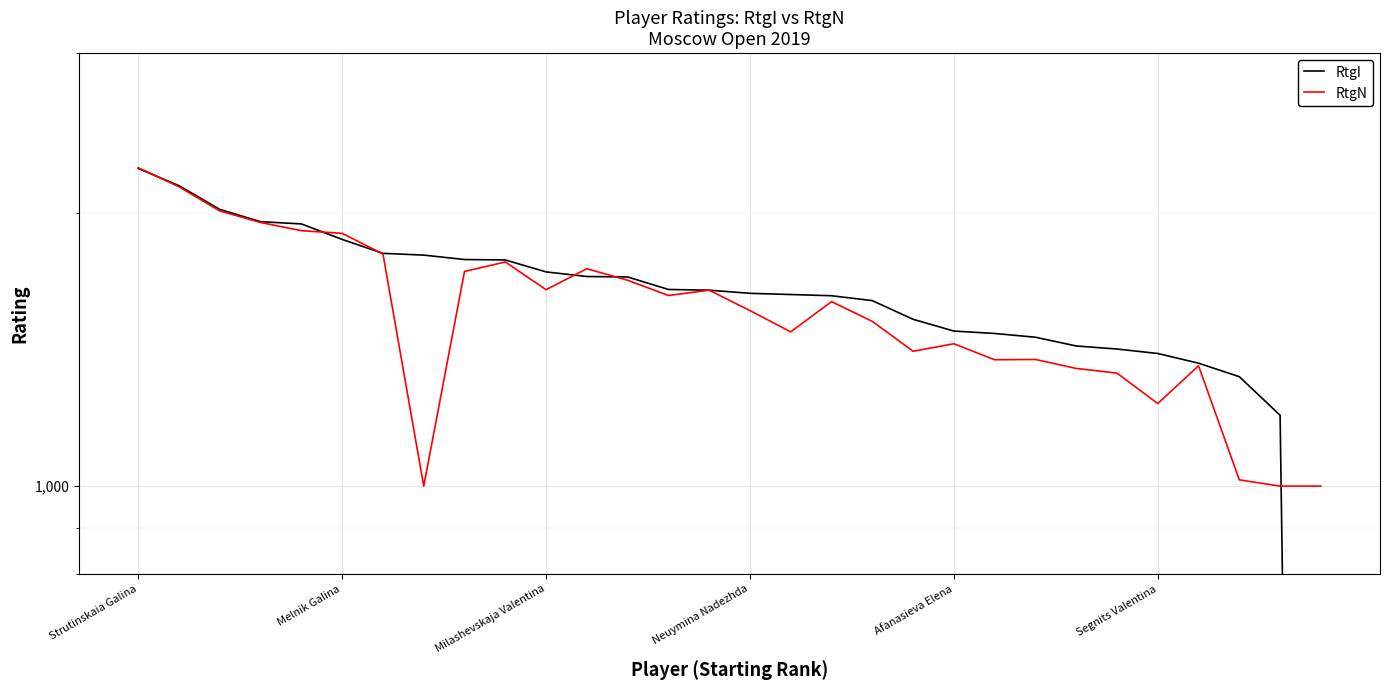

At which label does RtgI first exceed 1644?

Strutinskaia Galina